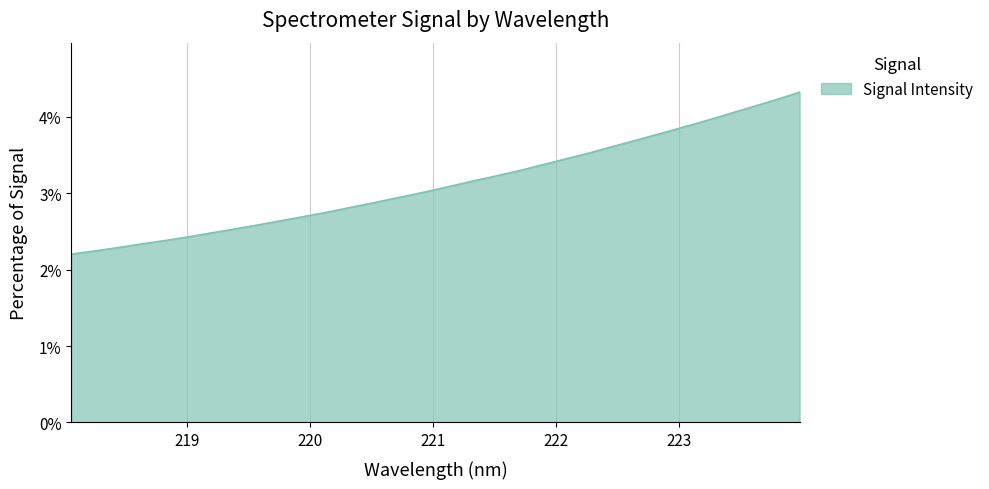

What is the minimum value shown in the chart?

2.2